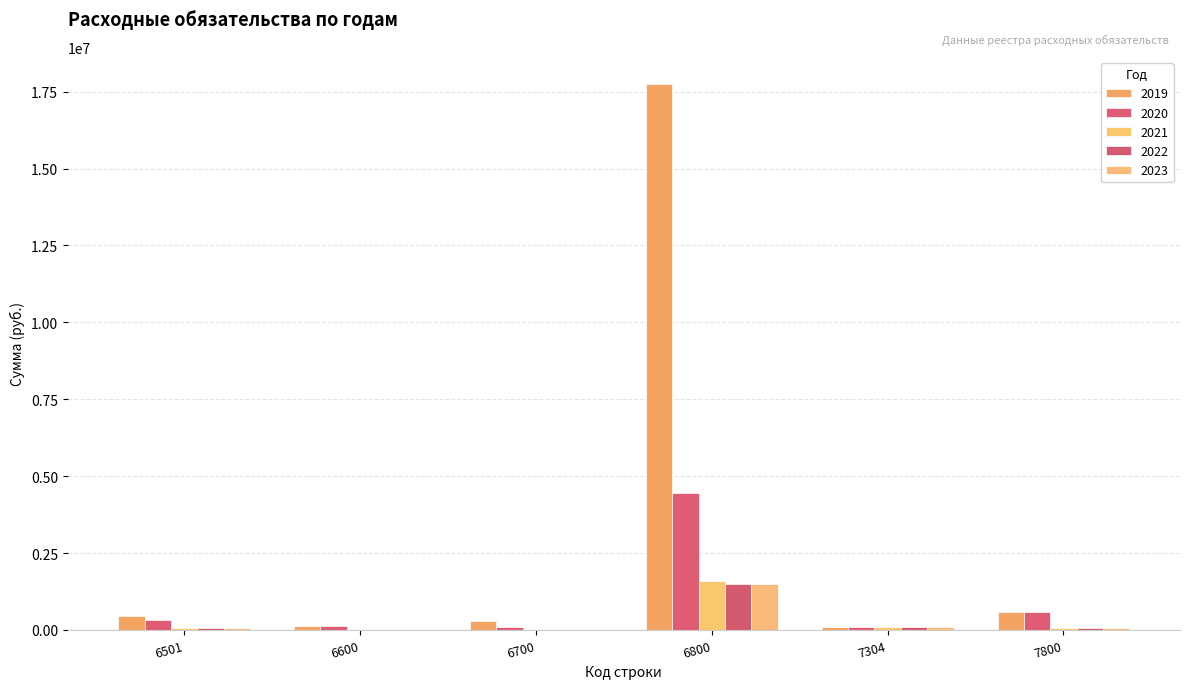

Count the number of data series in this chart.

5